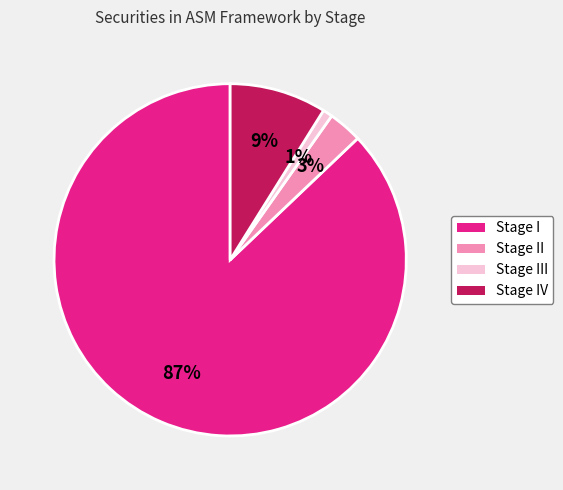

To the nearest percent, what is the difference between the largest and smallest slice percentages?

86%